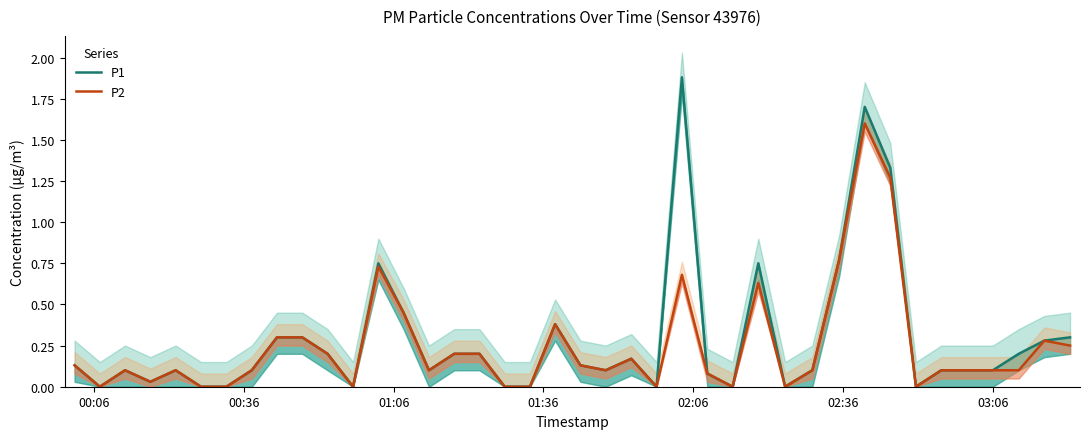

Which series has the largest range (max minus min)?

P1